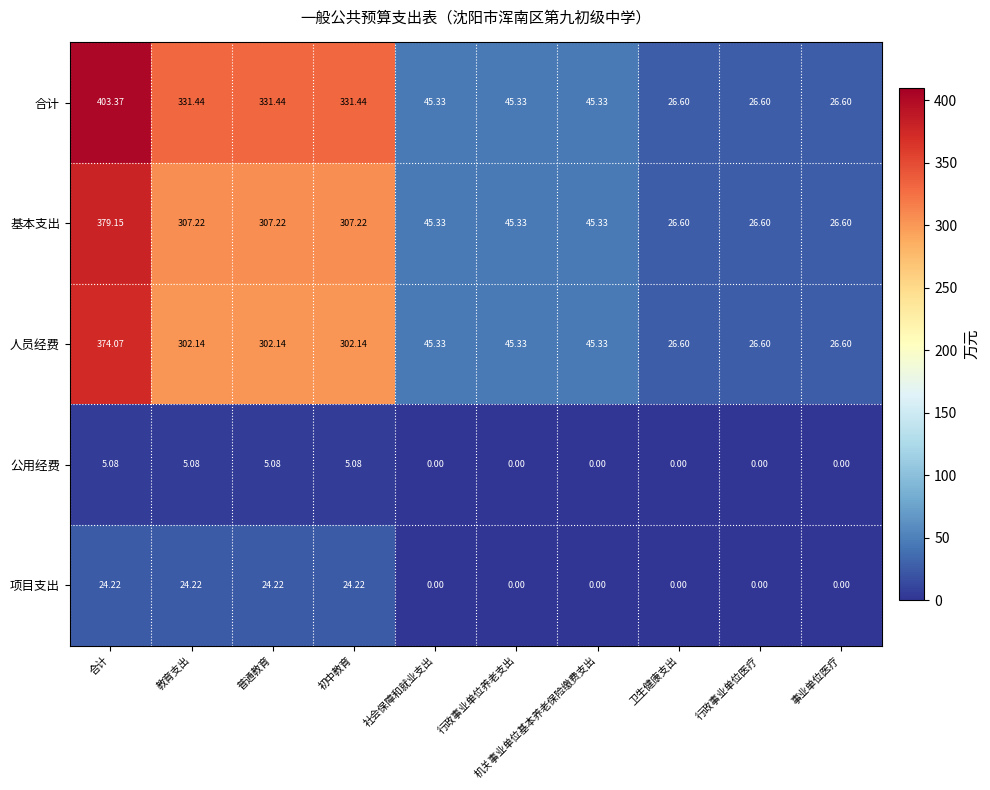

List the series in order of their peak value, lowest first.

公用经费, 项目支出, 人员经费, 基本支出, 合计